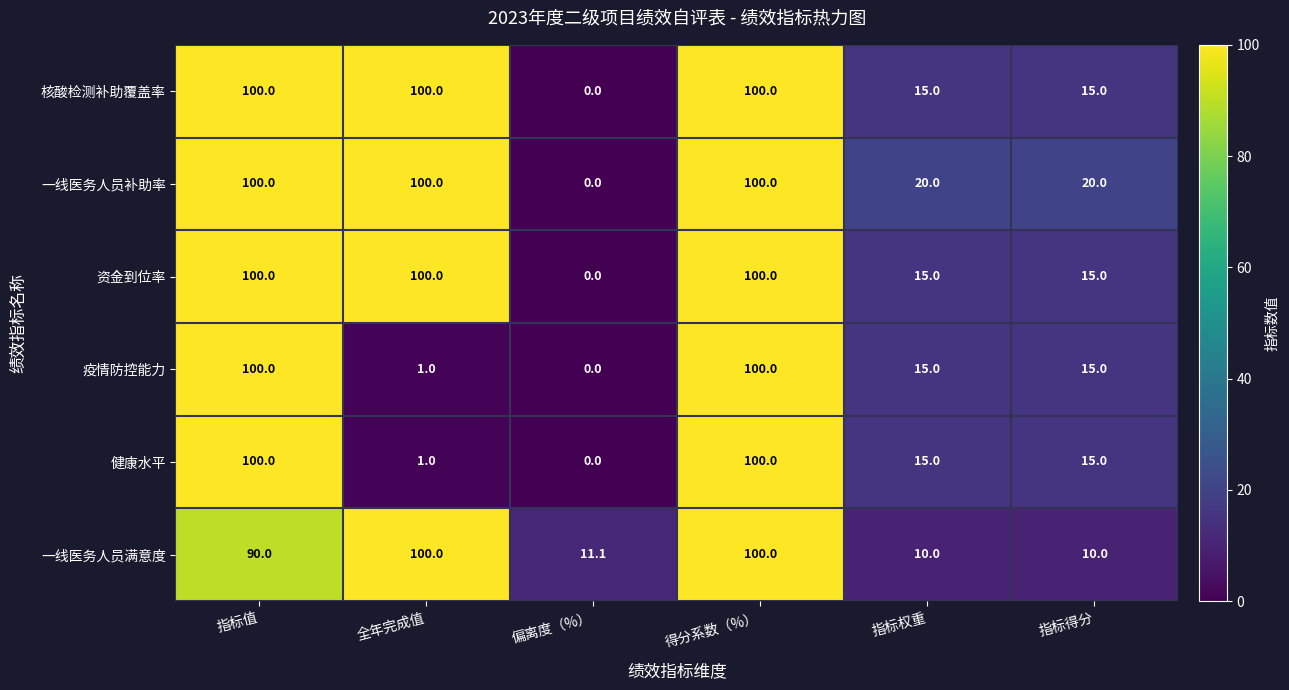

True or false: 健康水平 has a value of -62.9 at 偏离度（%）.

False